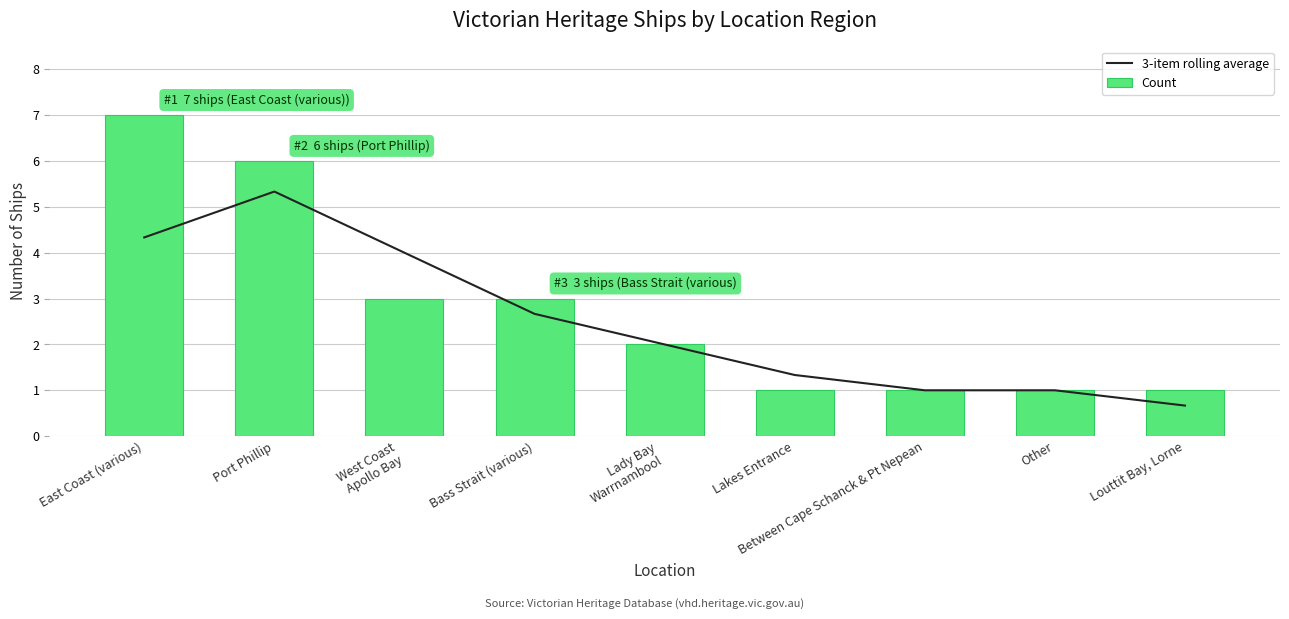

The value of Count at Bass Strait (various) is 4.6. True or false?

False